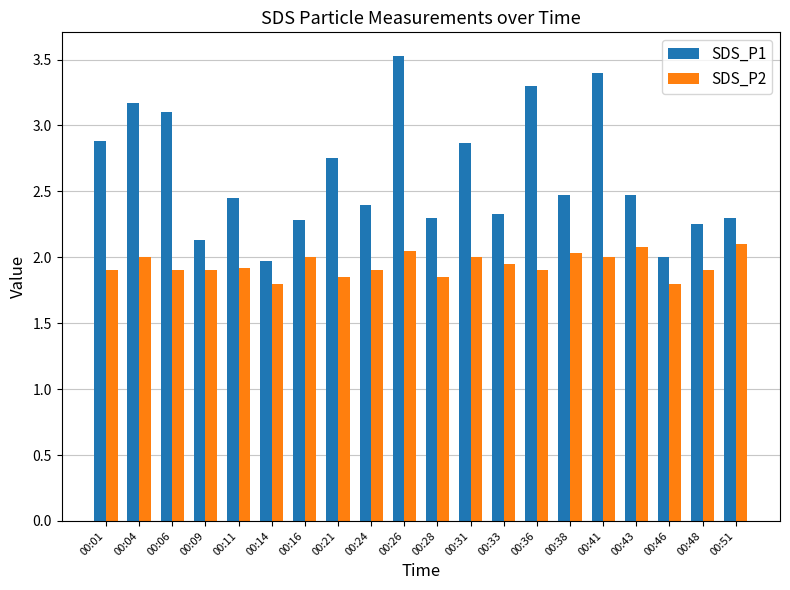

How many categories are shown in the chart?

20